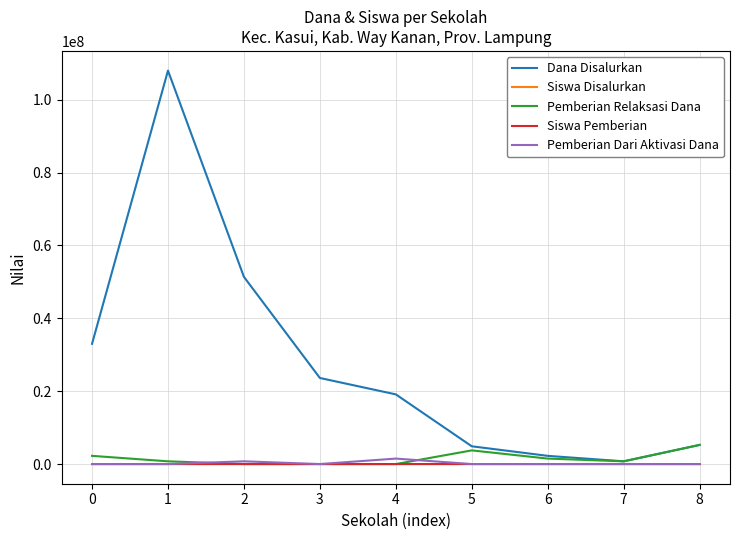

Which series has the largest total across all categories?

Dana Disalurkan